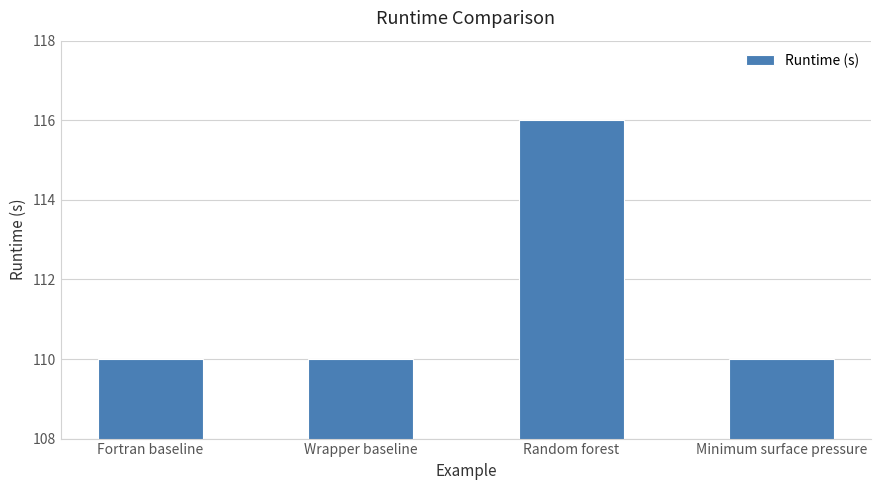

Between Random forest and Fortran baseline, which is larger?

Random forest